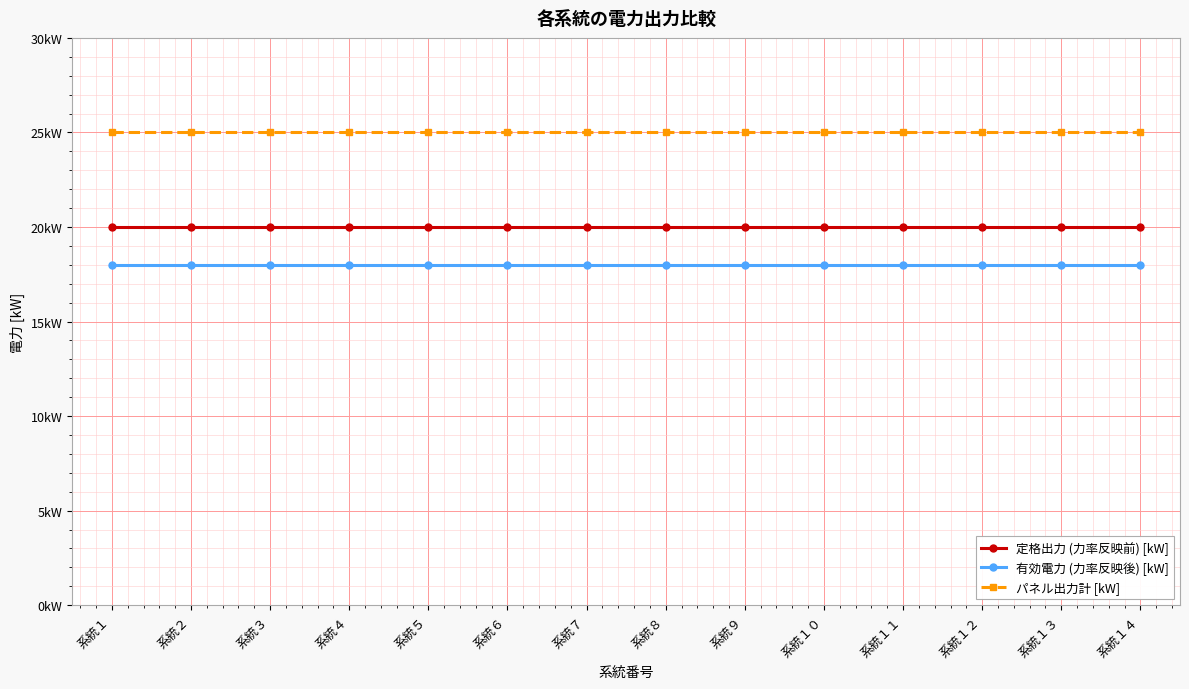

True or false: 定格出力 (力率反映前) [kW] and パネル出力計 [kW] cross at least once.

False